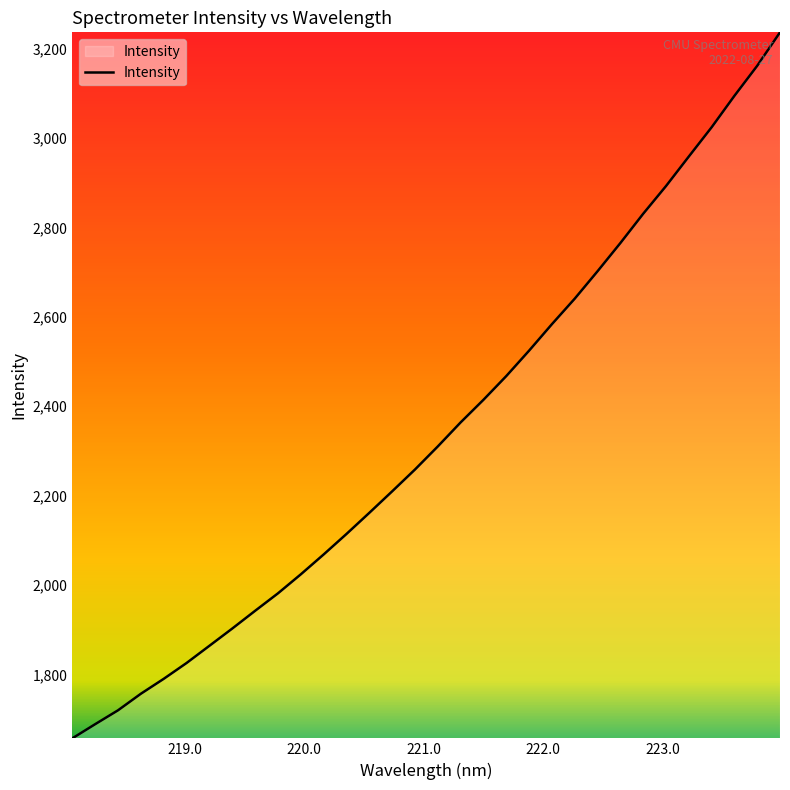

What is the minimum value shown in the chart?

1657.1